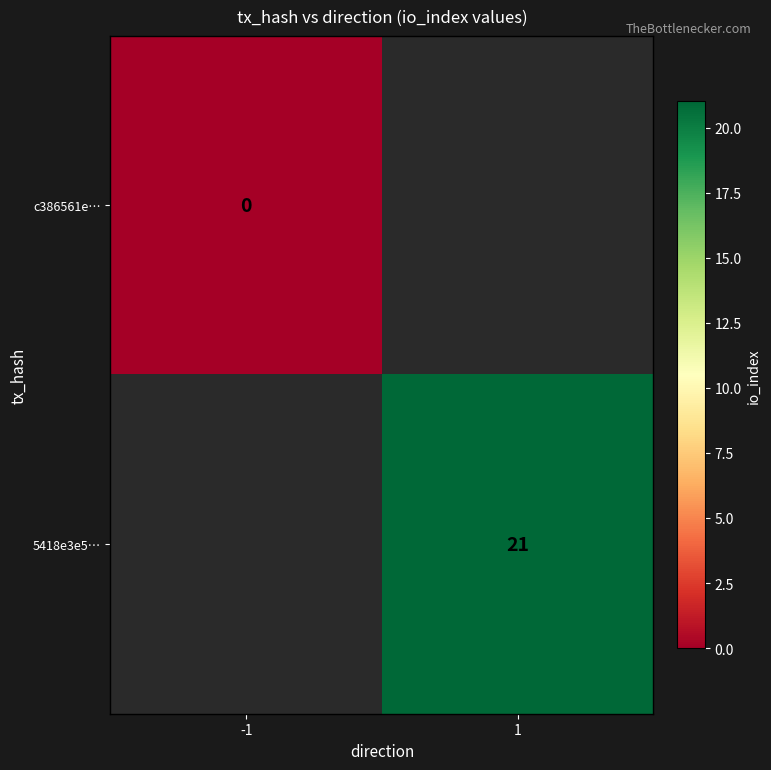

True or false: 5418e3e5… has a value of 21 at 1.

True